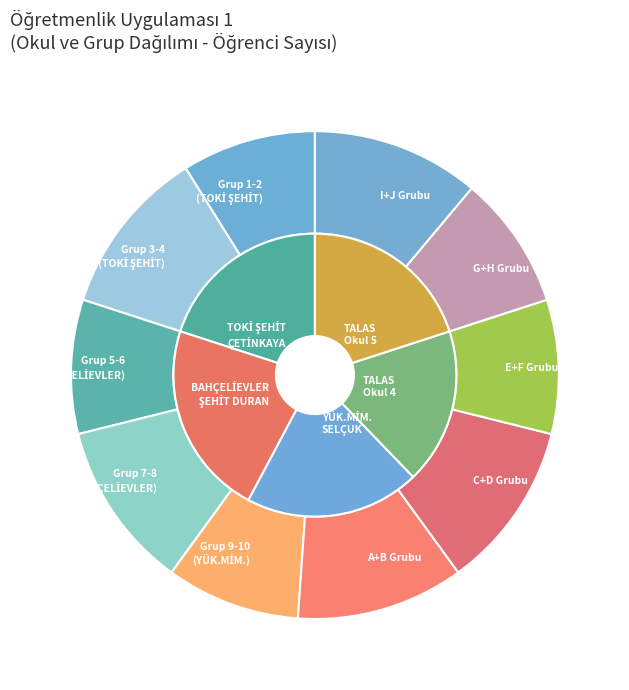

To the nearest percent, what portion does Sınıf Eğitimi (Uygulama C+D) represent?

11%